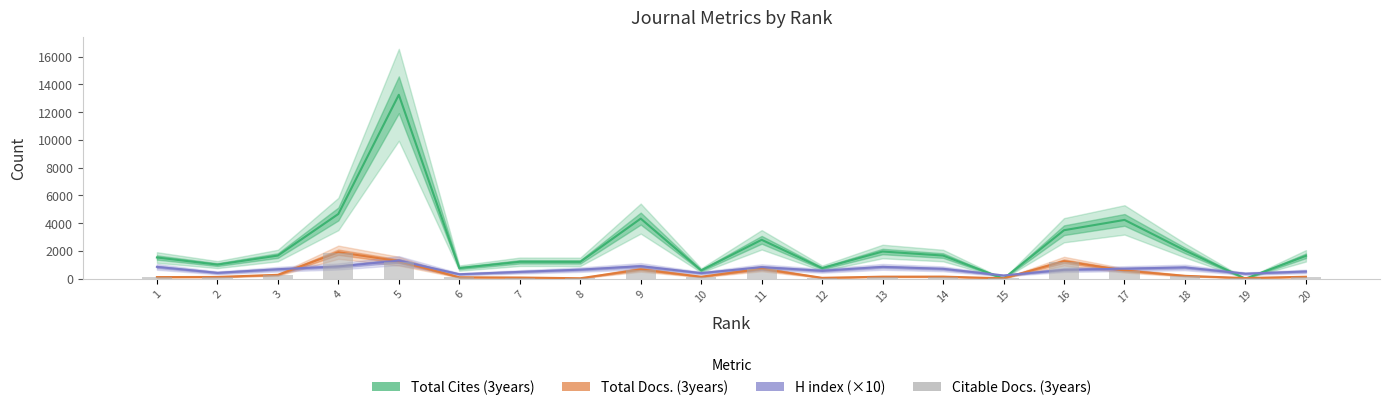

What is the sum of all Citable Docs. (3years) values?

7726